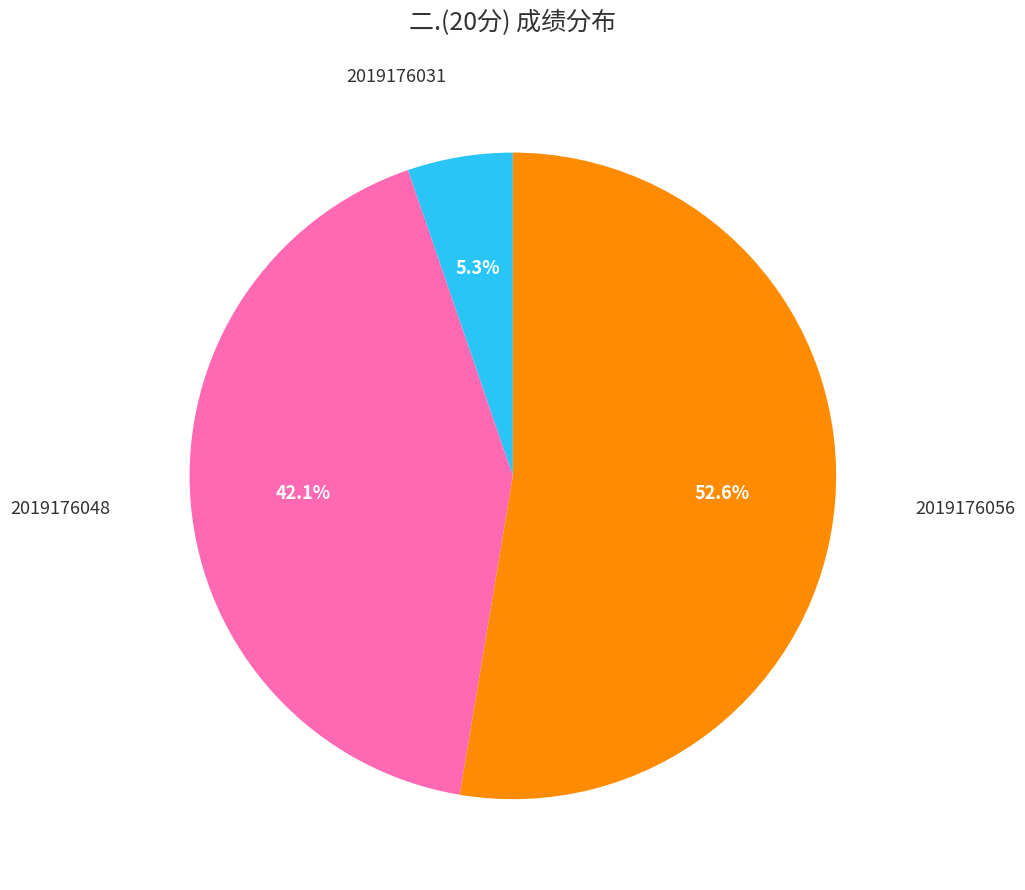

Is there a majority slice in this chart?

Yes